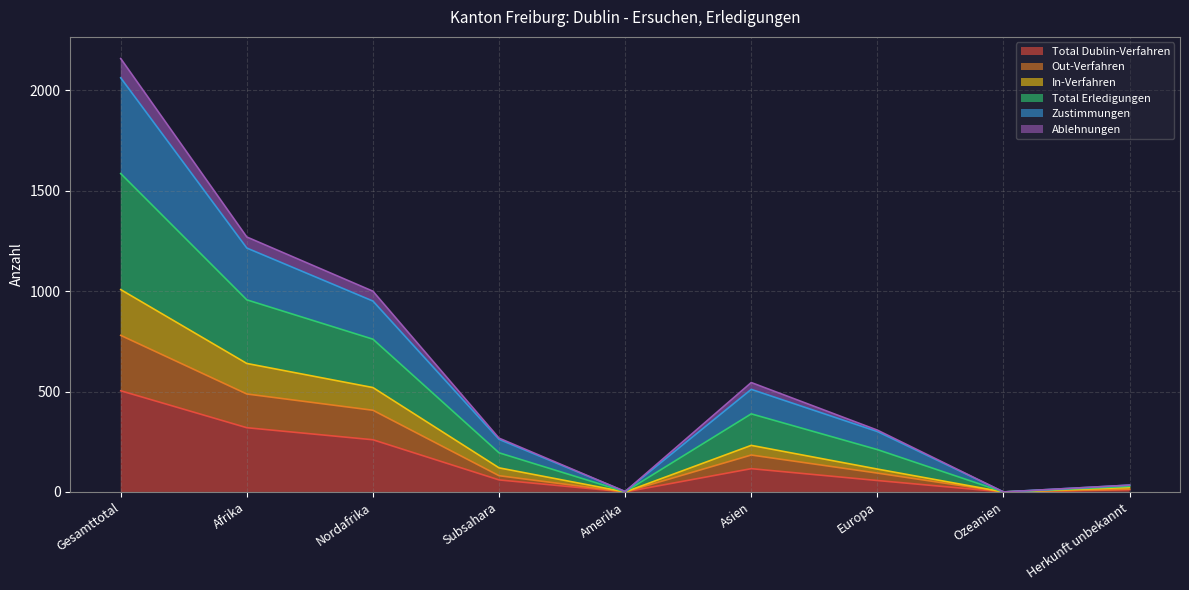

Where is Total Dublin-Verfahren nearest to the value 252?

Nordafrika